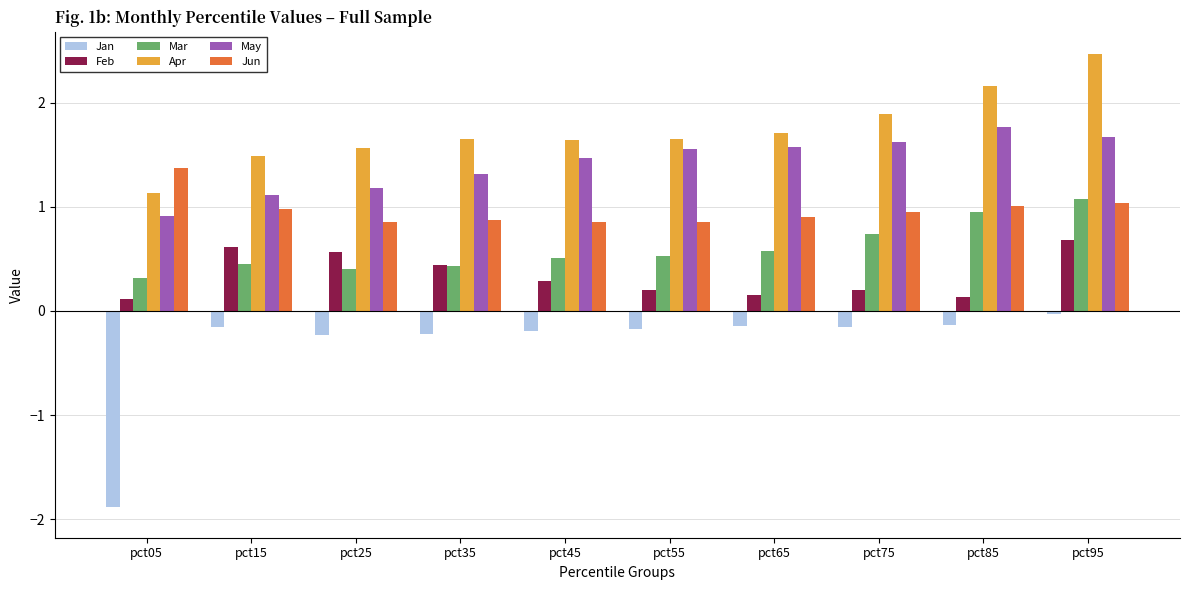

What value does the Apr series have at pct05?

1.1